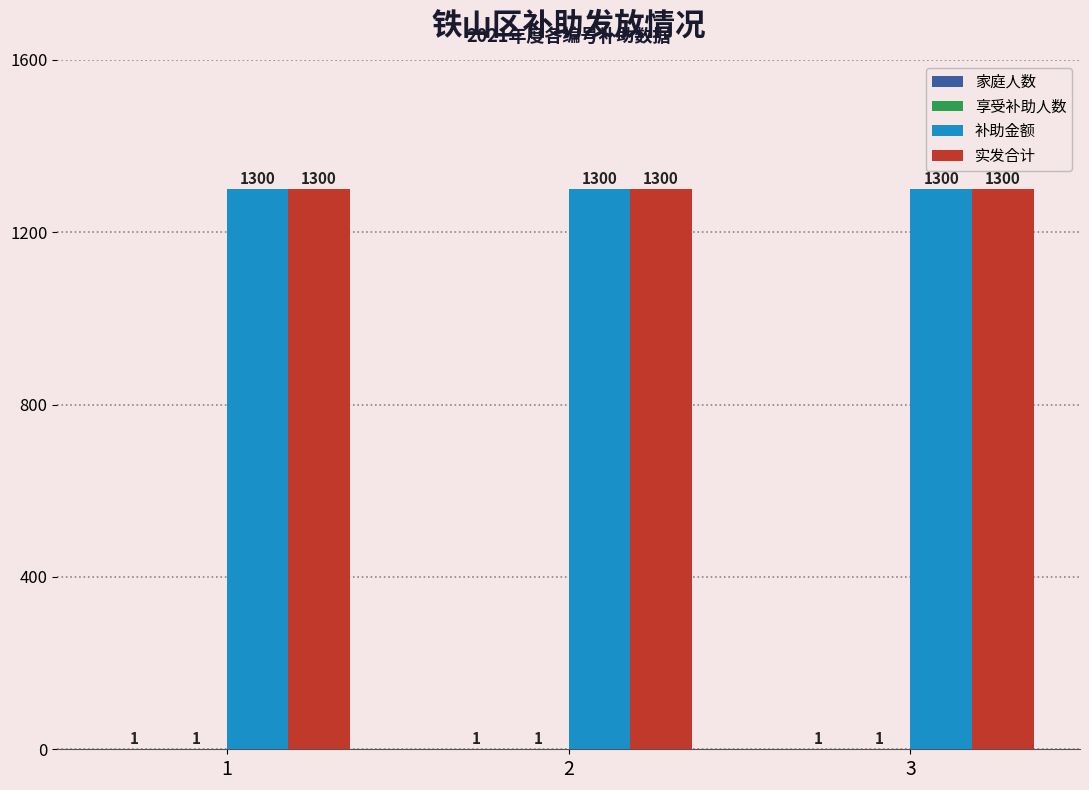

What is the total value across all series at 3?

2602